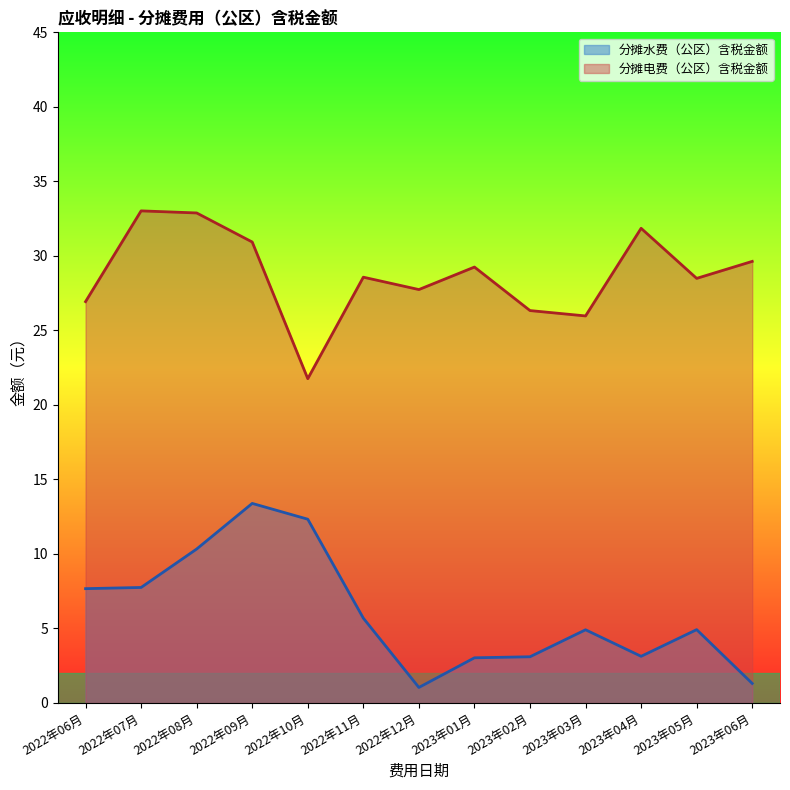

What is the spread (max minus min) of values at 2022年11月?

22.9